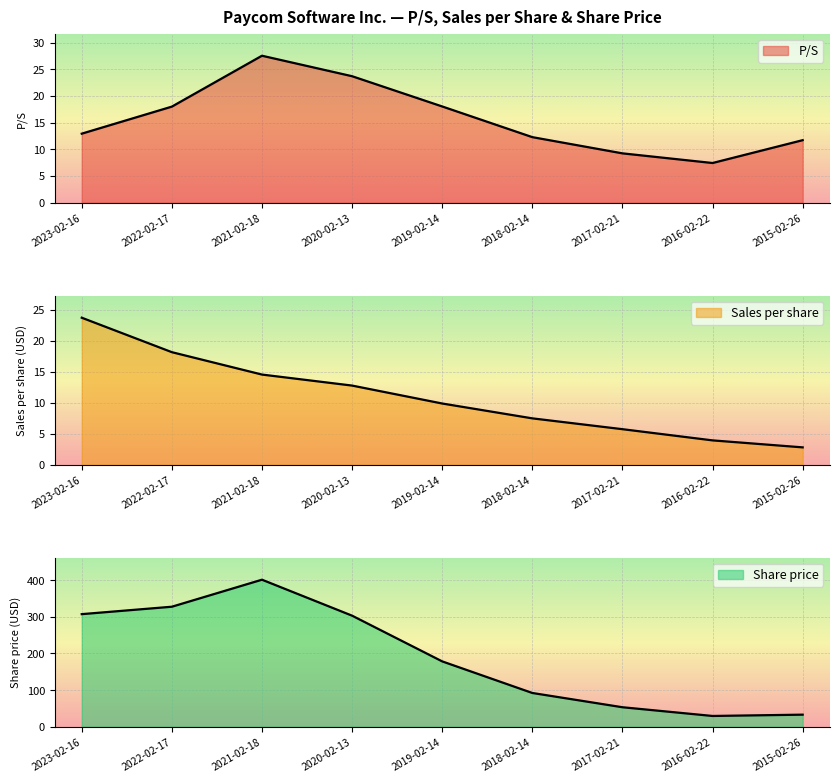

Reading right to left, extract all data points from this chart.

P/S: 11.7	7.4	9.2	12.3	18.0	23.7	27.6	18.0	12.9
Sales per share: 2.8	3.9	5.7	7.5	9.9	12.8	14.6	18.2	23.8
Share price: 32.8	29.3	53.1	92.1	178.4	303.3	401.6	327.7	307.4